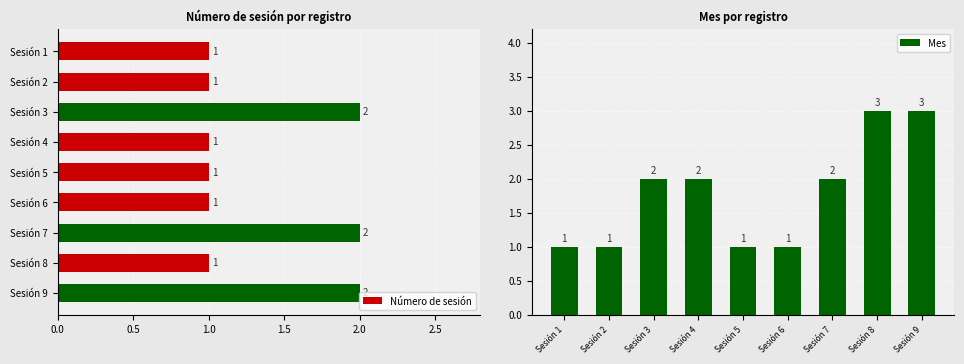

Count the Número de sesión values in the range 1 to 2.

9